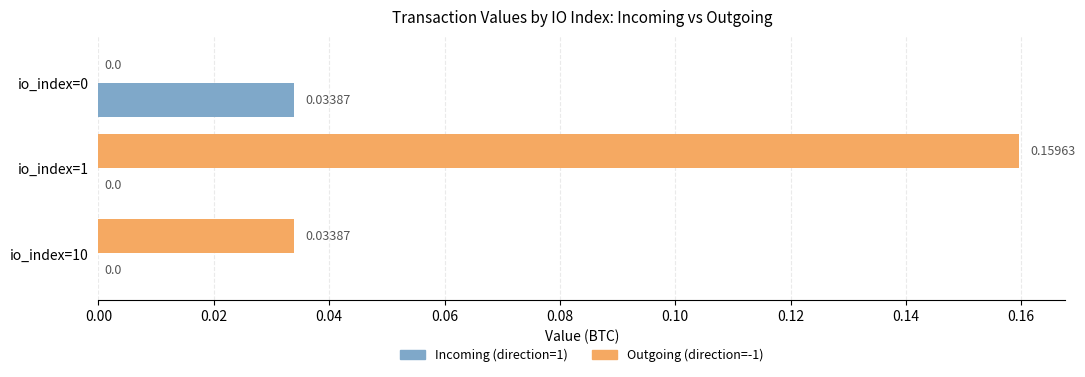

Between io_index=1 and io_index=0, which series saw the biggest shift?

Outgoing (direction=-1)